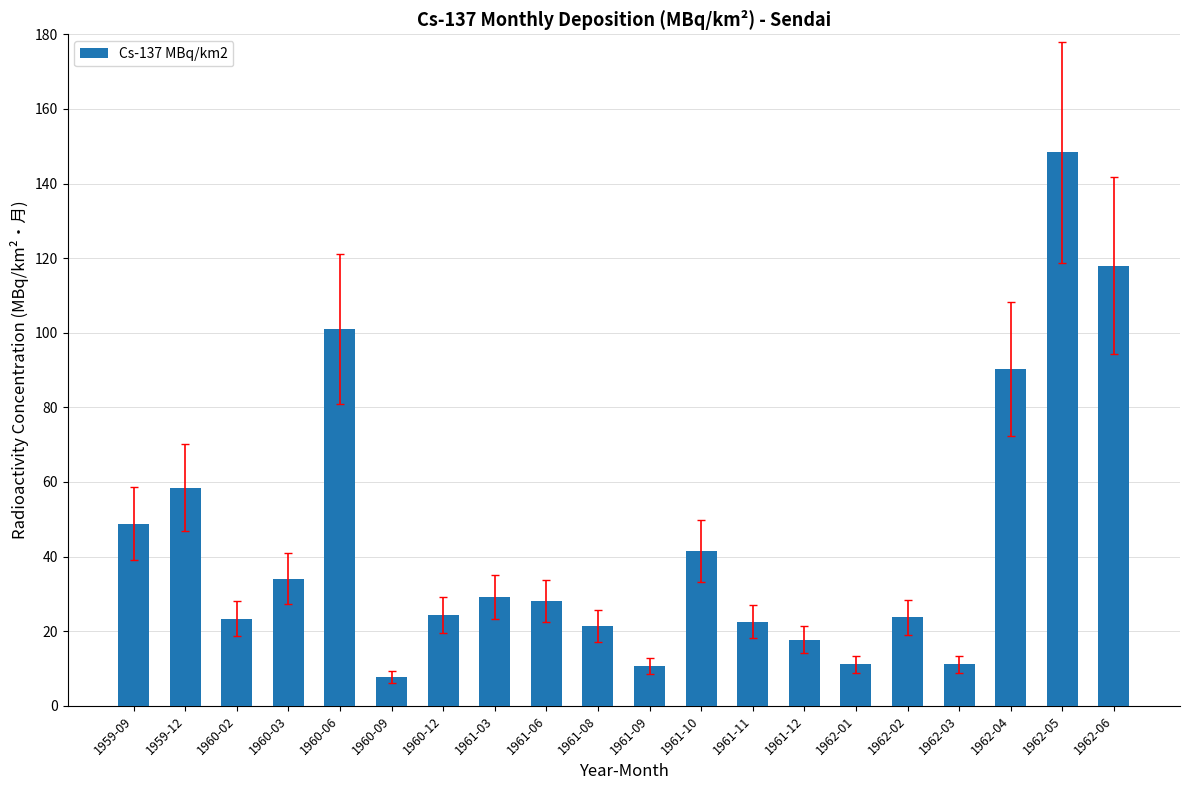

What is the value of the 13th bar from the left?

22.6